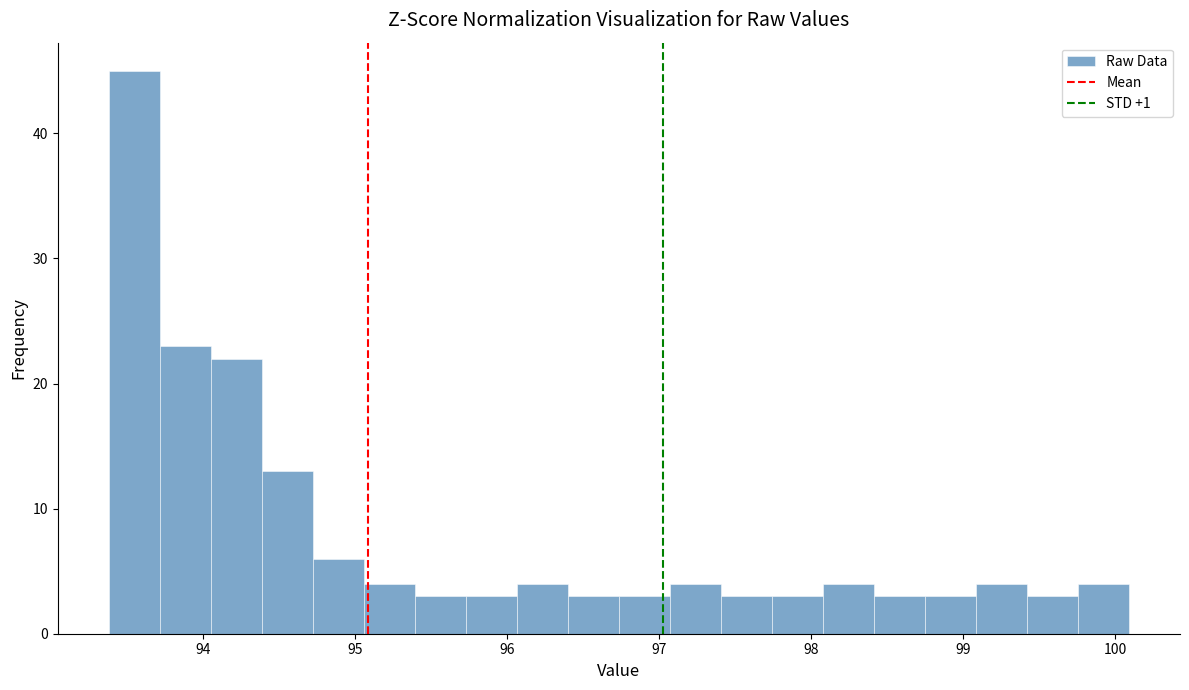

Around what value on the x-axis is the tallest bar? Give the approximate position of its centre, as read against the axis.

93.5